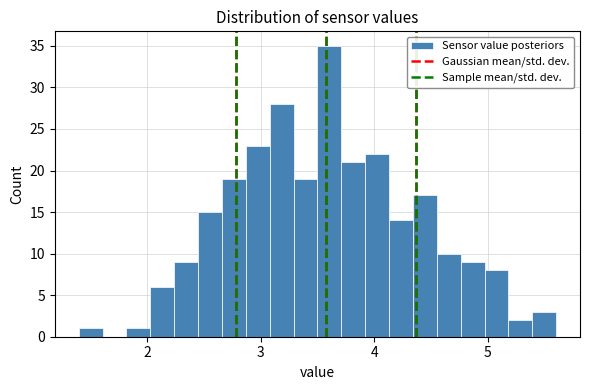

Around what value on the x-axis is the tallest bar? Give the approximate position of its centre, as read against the axis.

3.6